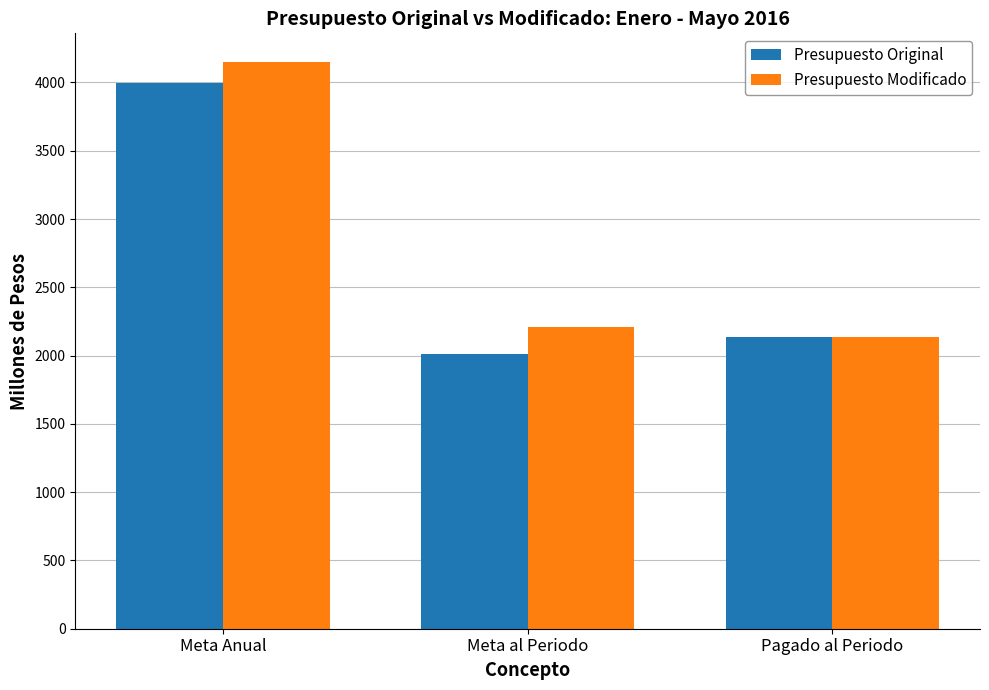

What is the average value of the Presupuesto Original series?

2714.6